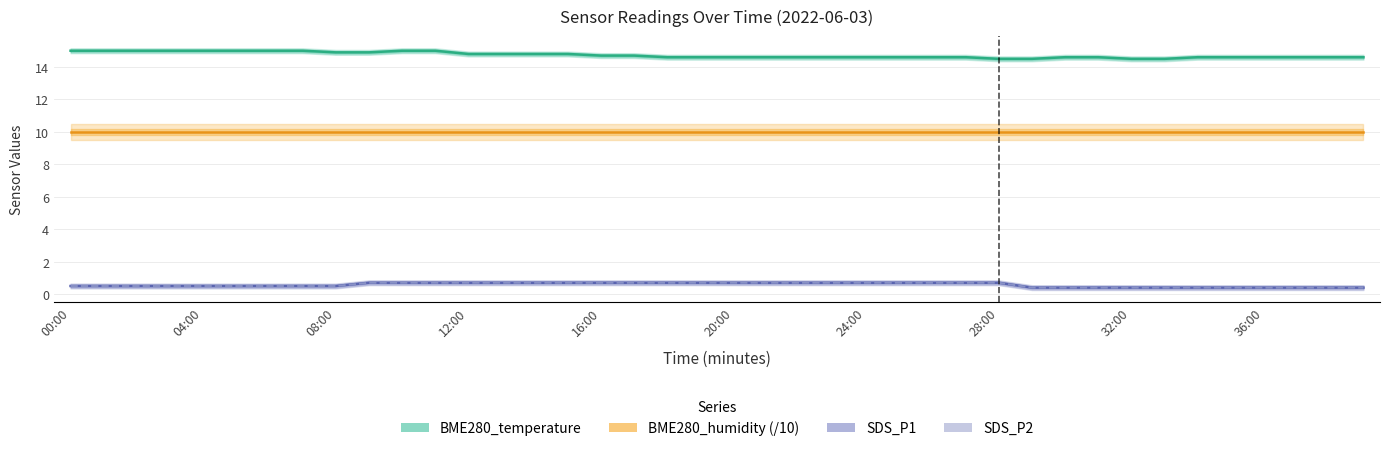

What is the spread (max minus min) of values at 31?

14.2